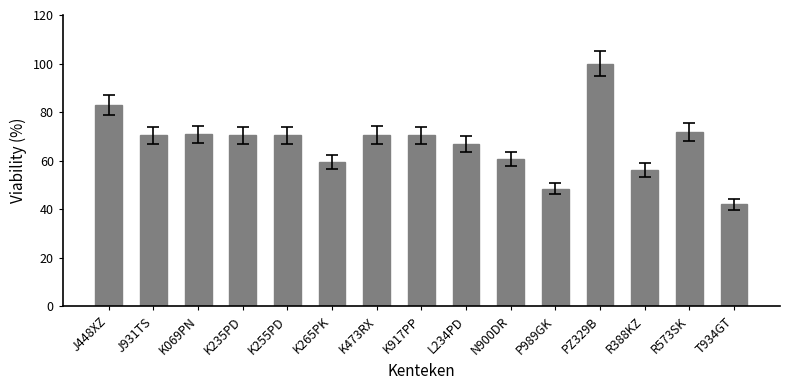

Where does the data first go above 70?

J448XZ